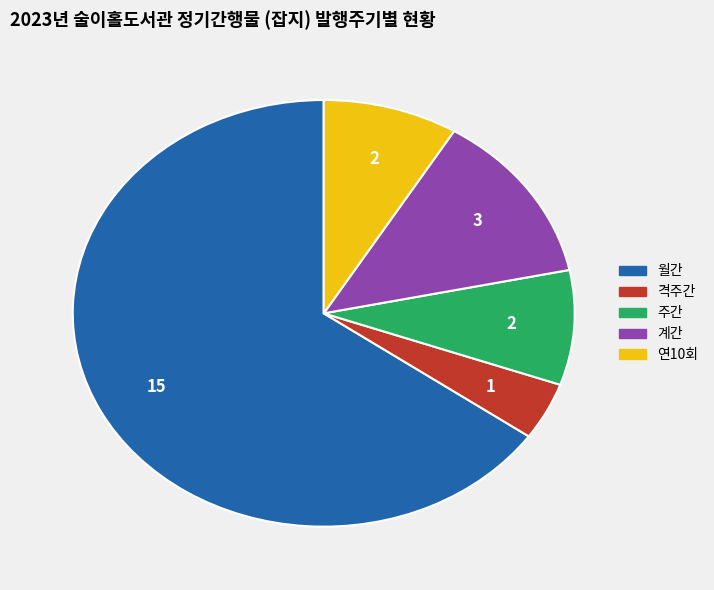

Does 연10회 account for over 50% of the chart?

No